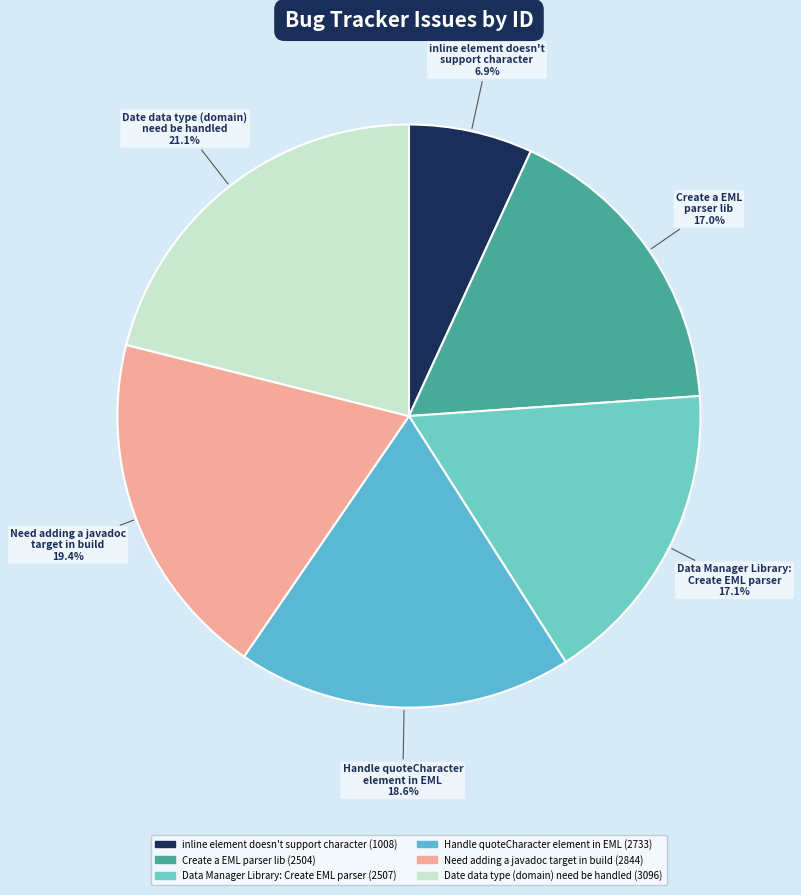

Is there a majority slice in this chart?

No